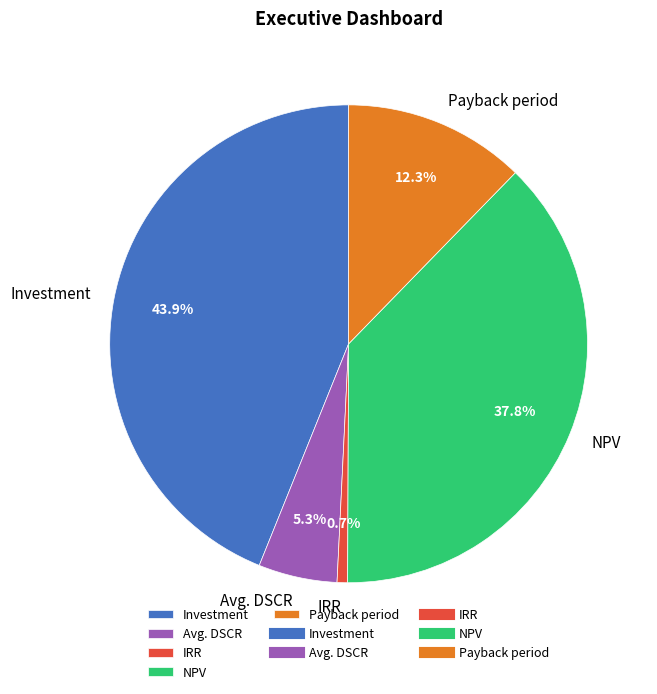

To the nearest percent, what is the combined percentage of Payback period and IRR?

13%